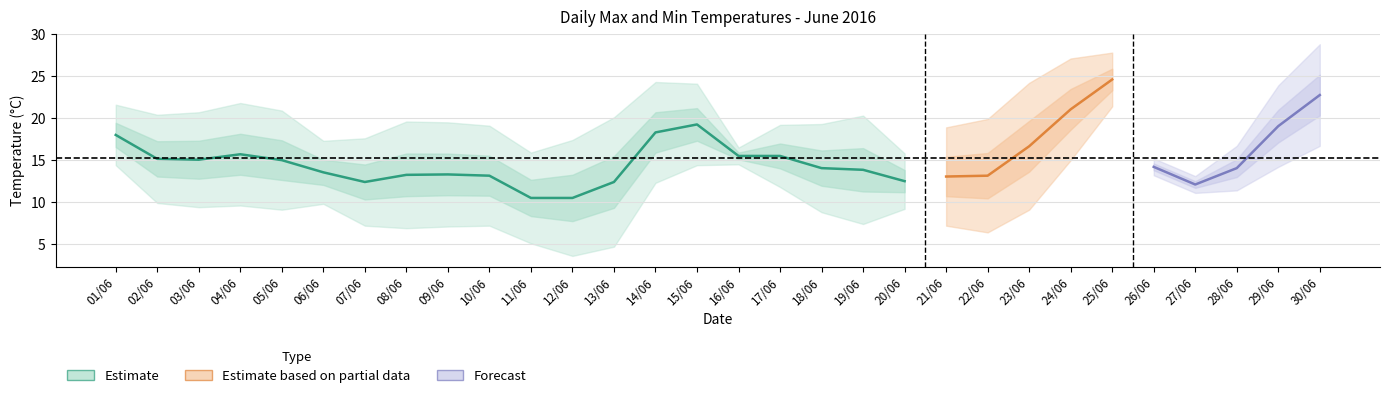

Is the value of Tx_0606 at 16/06 greater than the value of Tn_1818 at 08/06?

Yes